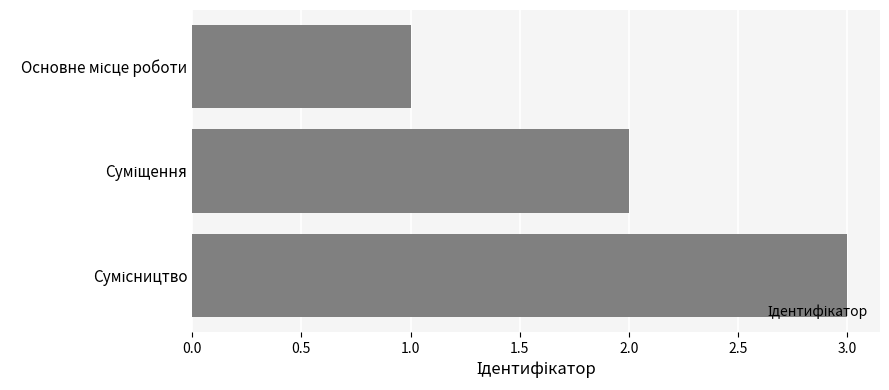

How many data points are less than 2?

1